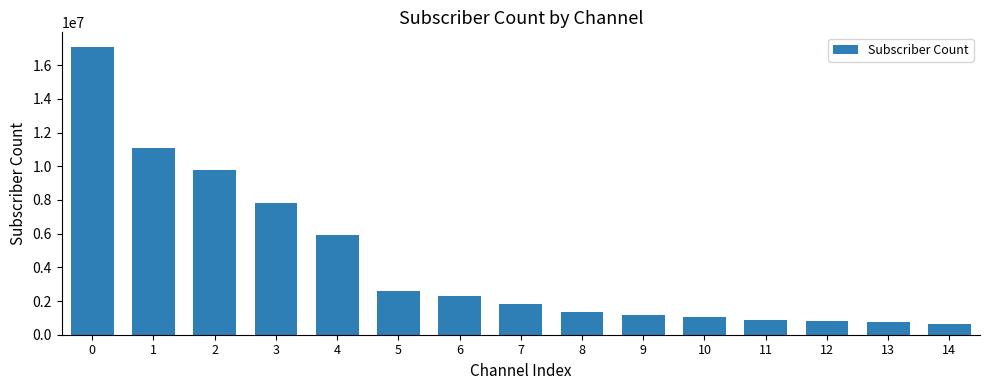

What is the sum of all values?

65133000